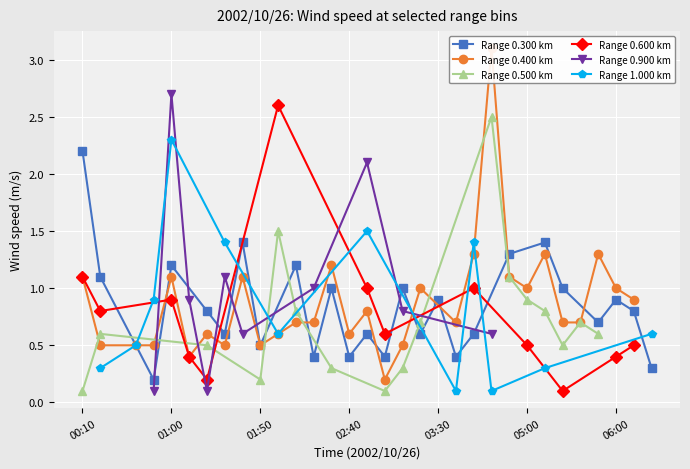

True or false: 1.000 has more than 0 points higher than both neighbors.

True